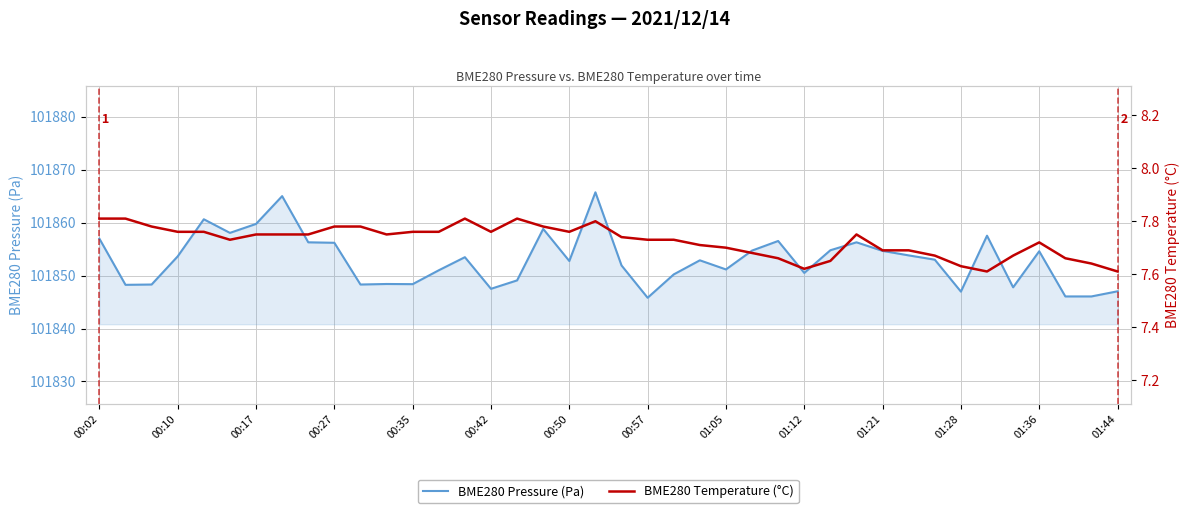

Is it true that BME280 Pressure (Pa) equals 101853.6 at 00:10?

True